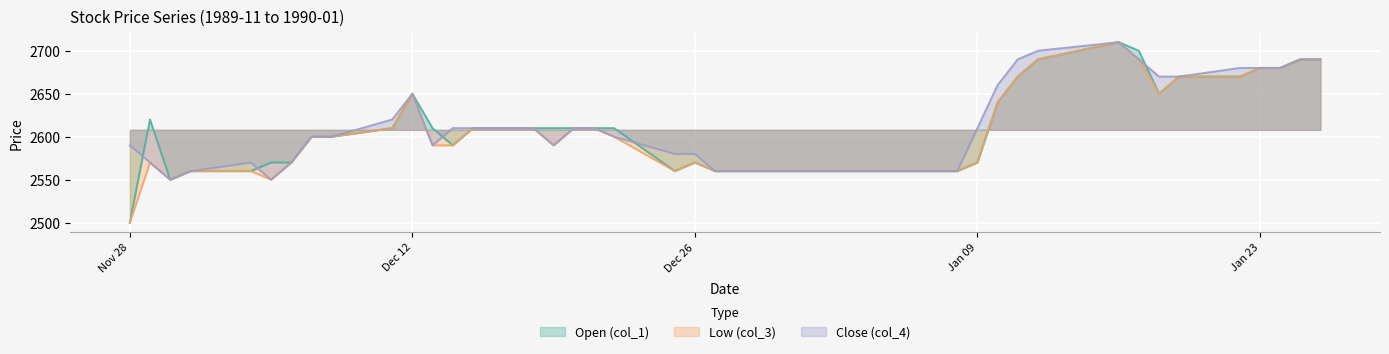

True or false: Low (col_3) and Close (col_4) cross at least once.

False